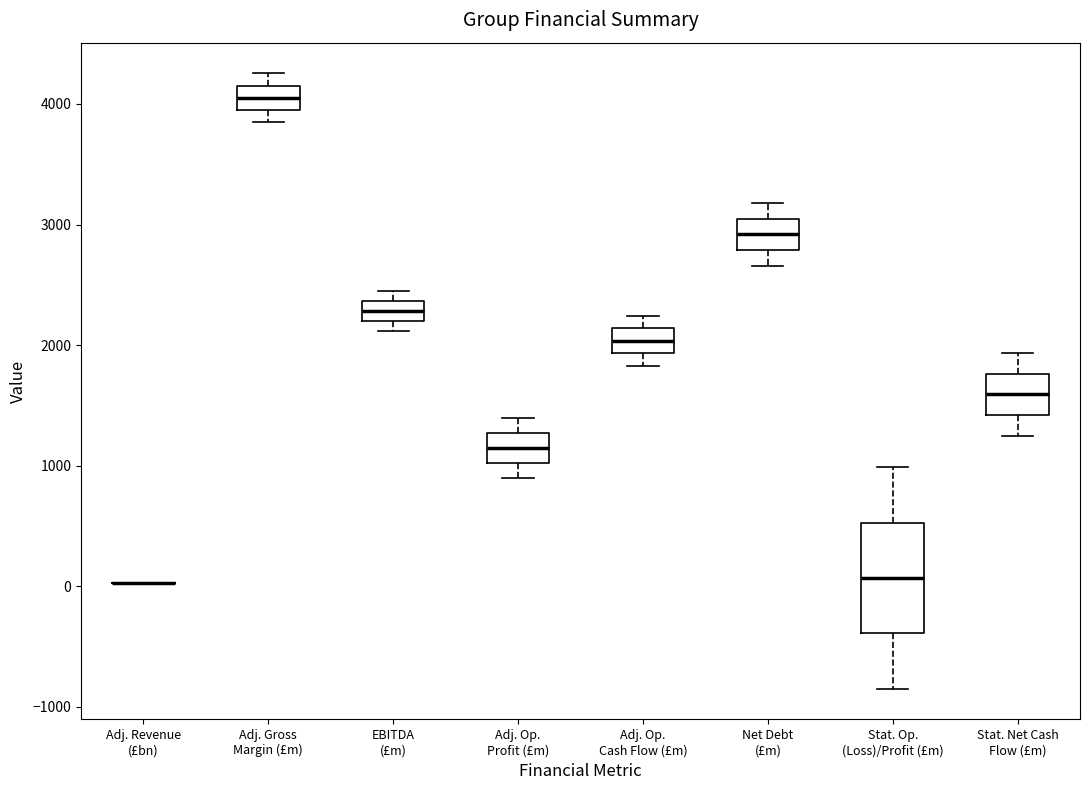

Reading left to right, read every box against the y-axis: the position of its median line, the range the box covers, and the ends of its whiskers. The values are not printed on the chart, so give them approximately, as read against the axis.

Adj. Revenue (£bn): box collapsed to a line at 0, whiskers 0 to 0
Adj. Gross Margin (£m): median 4100, box 4000 to 4200, whiskers 3900 to 4300
EBITDA (£m): median 2300, box 2200 to 2400, whiskers 2100 to 2400 (just above the box's upper edge)
Adj. Op. Profit (£m): median 1100, box 1000 to 1300, whiskers 900 to 1400
Adj. Op. Cash Flow (£m): median 2000, box 1900 to 2100, whiskers 1800 to 2200
Net Debt (£m): median 2900, box 2800 to 3000, whiskers 2700 to 3200
Stat. Op. (Loss)/Profit (£m): median 100, box -400 to 500, whiskers -800 to 1000
Stat. Net Cash Flow (£m): median 1600, box 1400 to 1800, whiskers 1300 to 1900